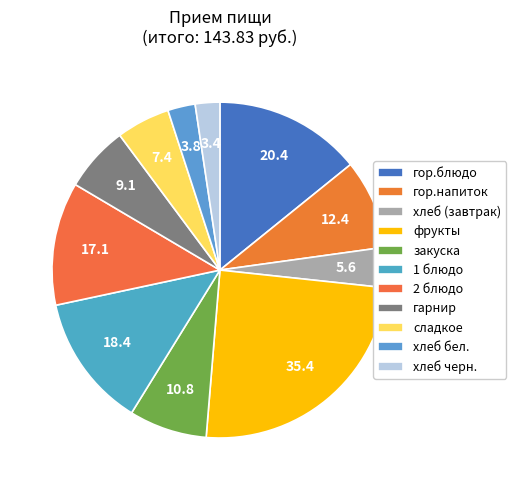

How many segments does this pie chart have?

11